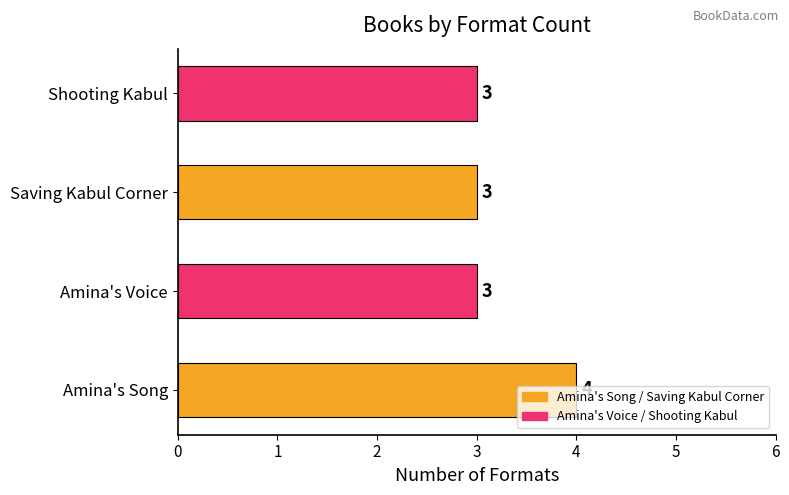

Count the values in the range 3 to 4.

4